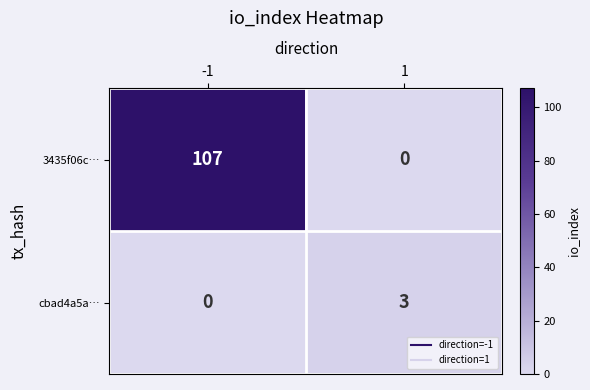

What is the sum of the cbad4a5a… values at 1 and -1?

3